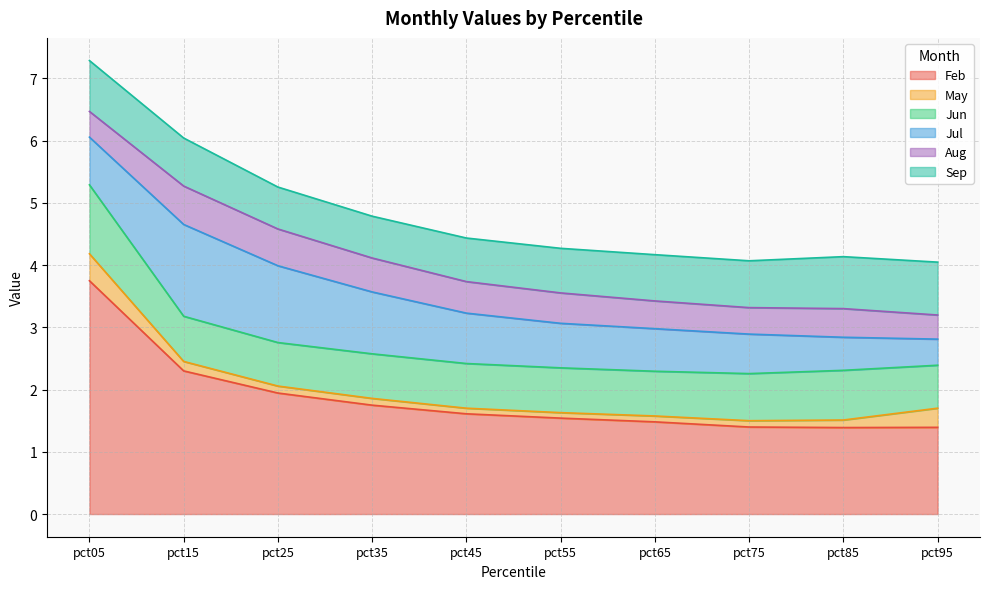

What is the sum of all Jun values?

7.7